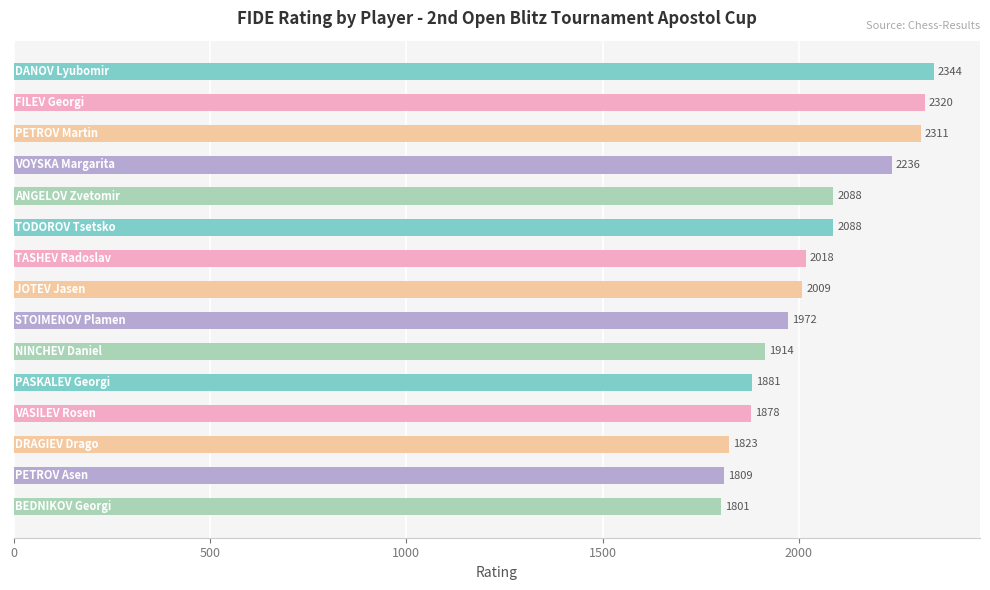

What is the maximum value shown in the chart?

2344